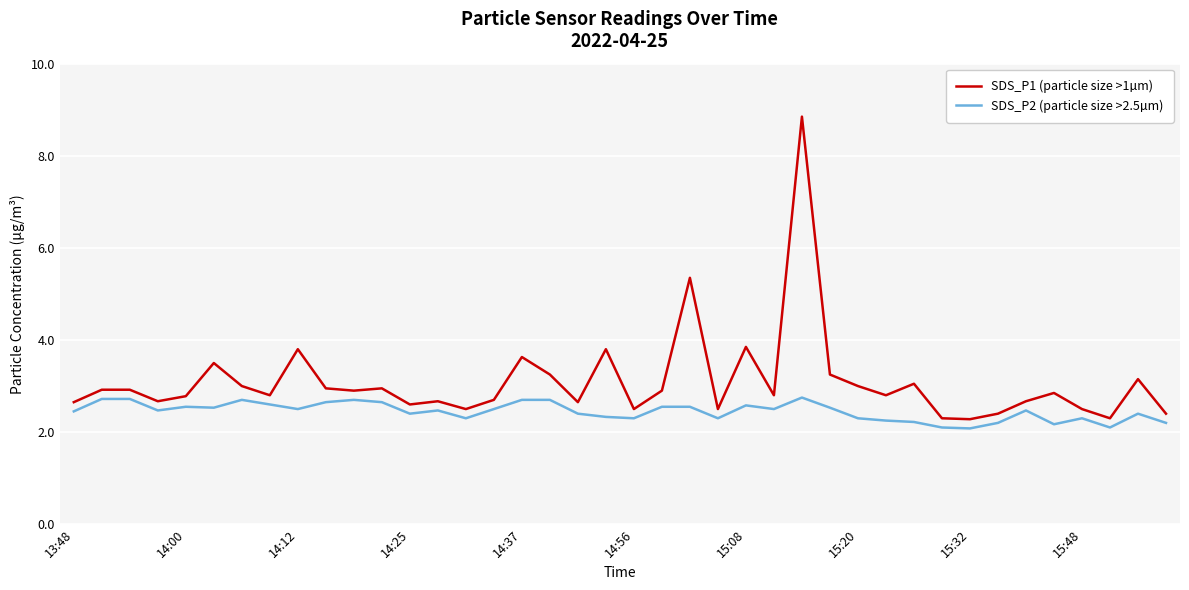

What is the difference between the maximum and minimum values in the SDS_P2 (particle size >2.5µm) series?

0.7